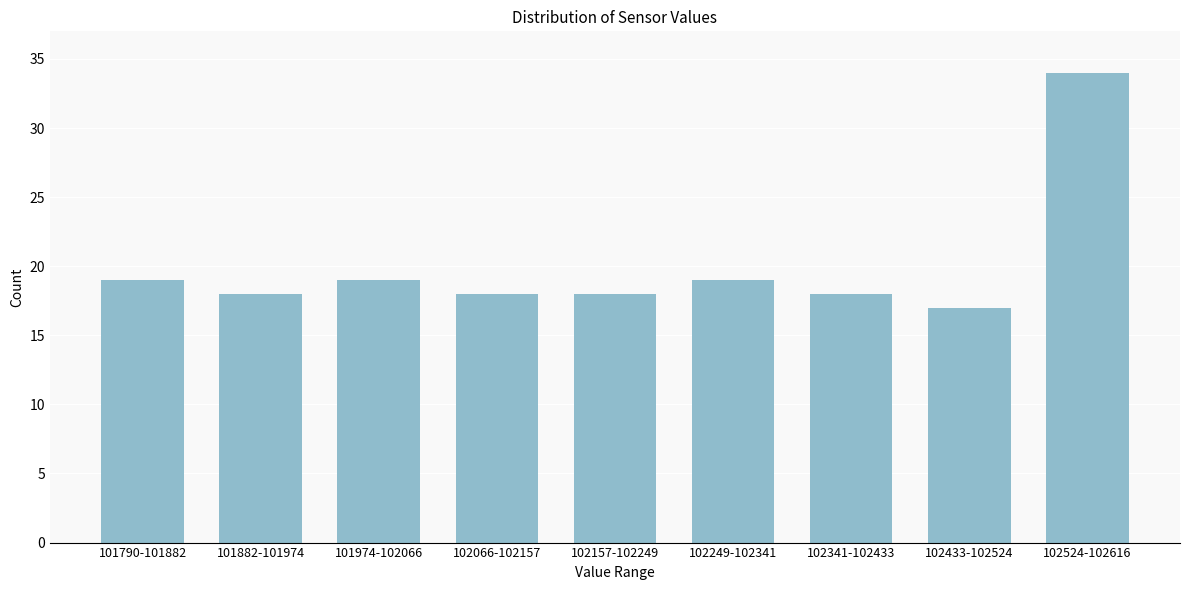

Reading left to right, transcribe all the data shown in this chart.

101790-101882=19	101882-101974=18	101974-102066=19	102066-102157=18	102157-102249=18	102249-102341=19	102341-102433=18	102433-102524=17	102524-102616=34